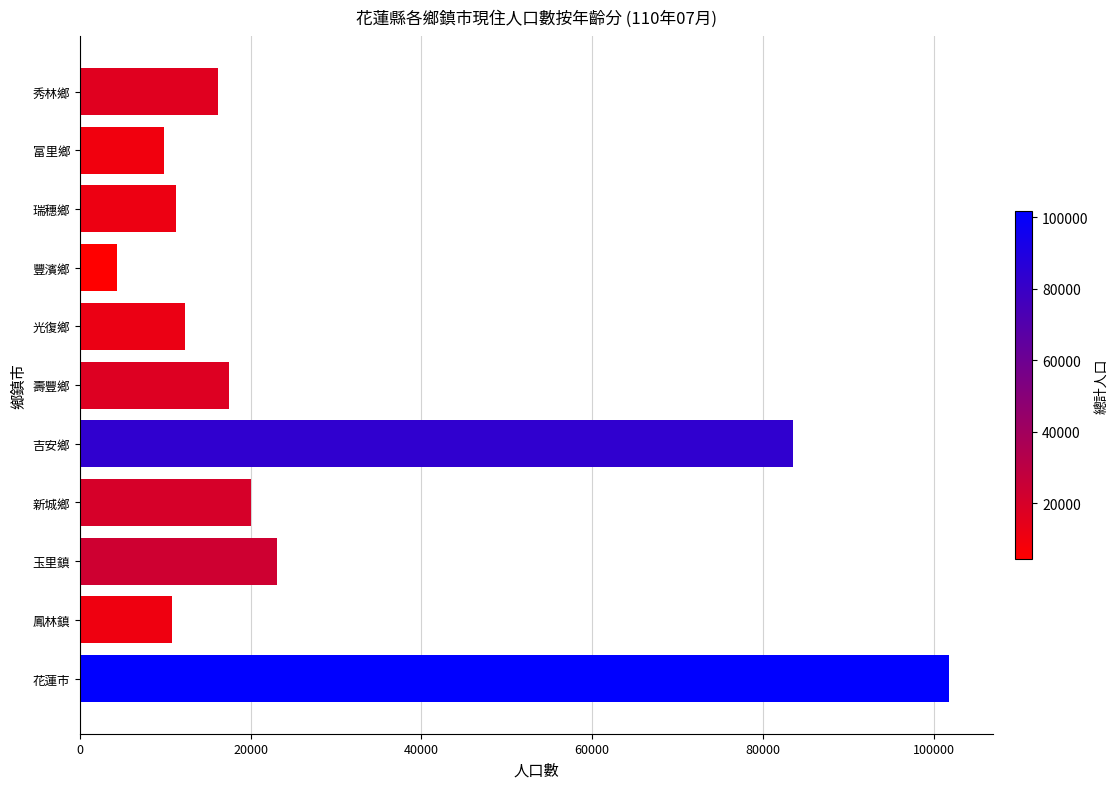

What is the difference between the second highest and second lowest values?

73618